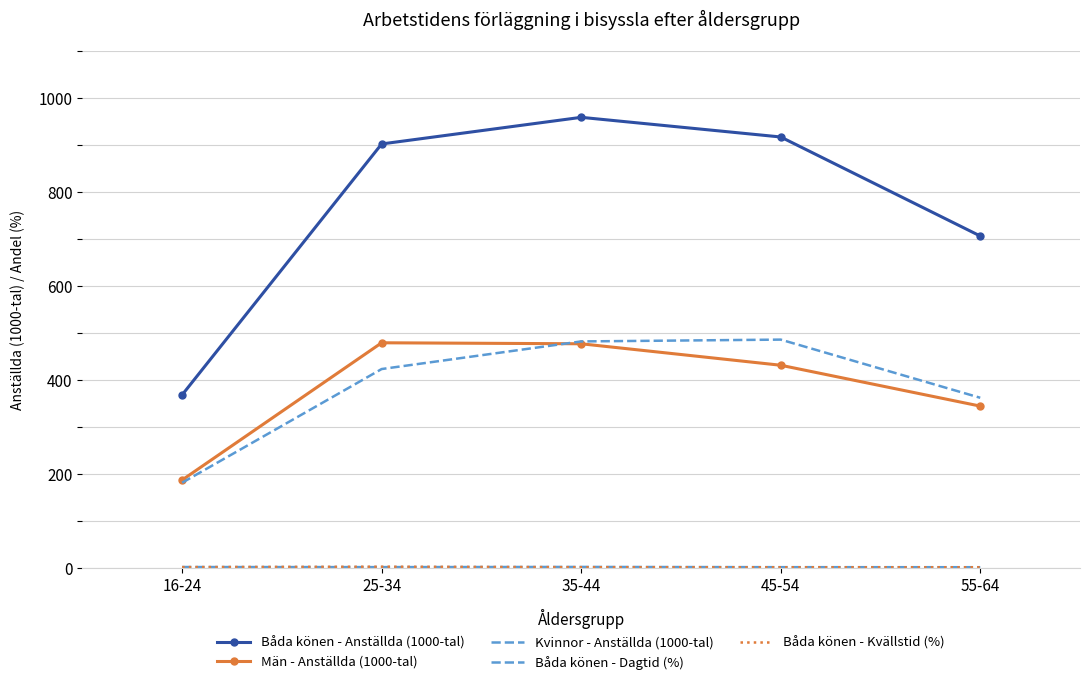

How many data points in Båda könen - Anställda (1000-tal) are above 902?

3